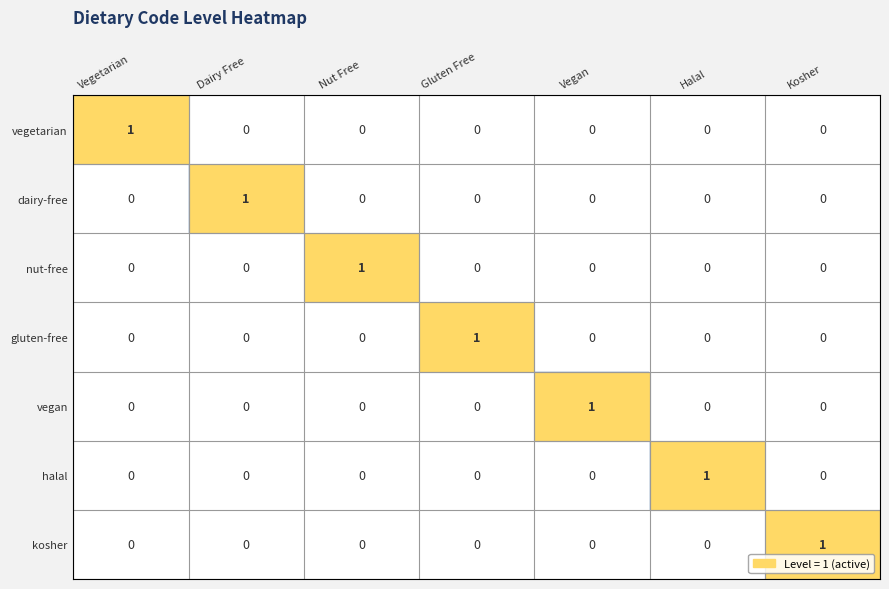

True or false: dairy-free has a value of 1 at Gluten Free.

False